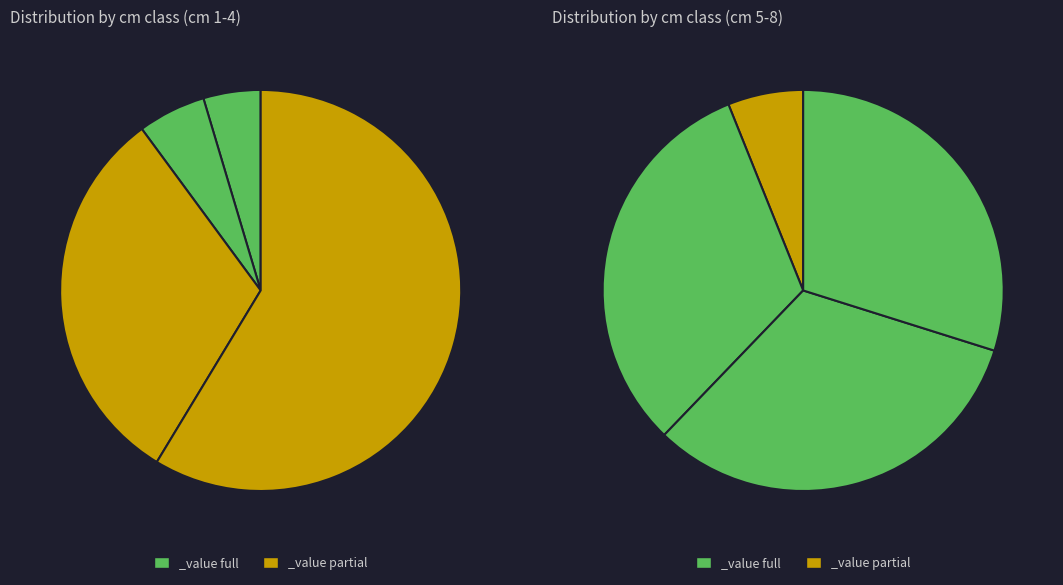

To the nearest percent, what is the combined percentage of 3 and 5?

14%